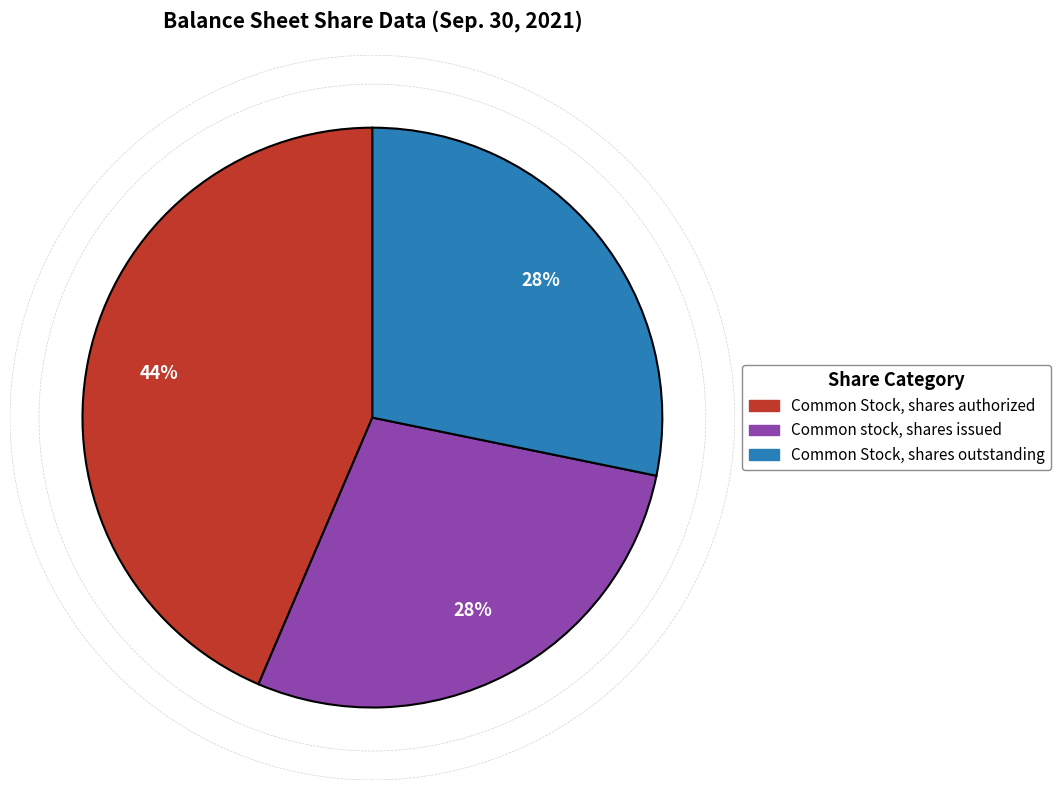

How many segments does this pie chart have?

3